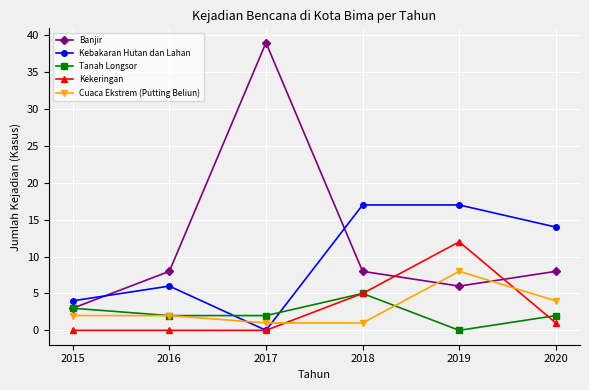

At 2019, list the series in order from largest to smallest.

Kebakaran Hutan dan Lahan, Kekeringan, Cuaca Ekstrem (Putting Beliun), Banjir, Tanah Longsor